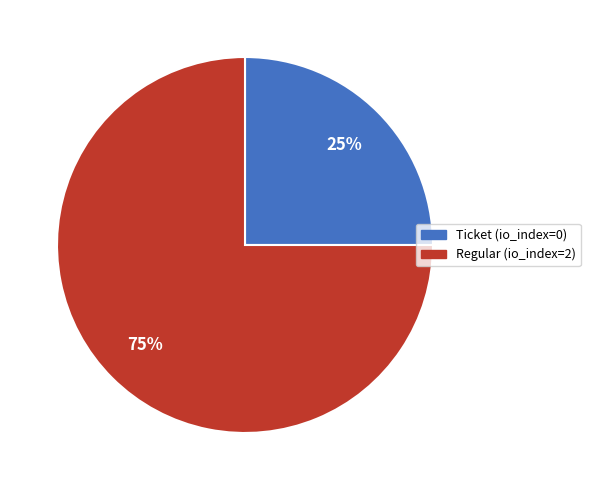

To the nearest percent, what is the difference between the largest and smallest slice percentages?

50%